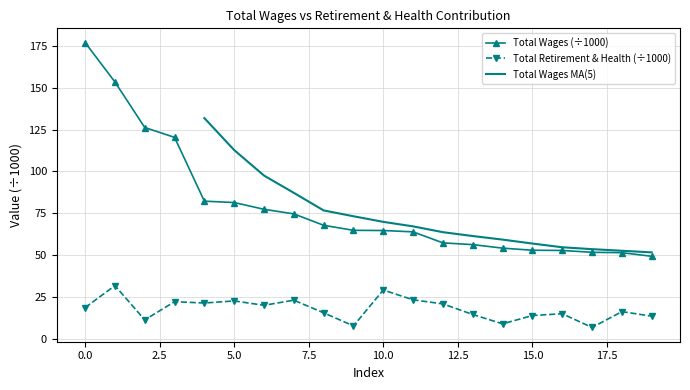

What is the label of the 11th point from the left?

10